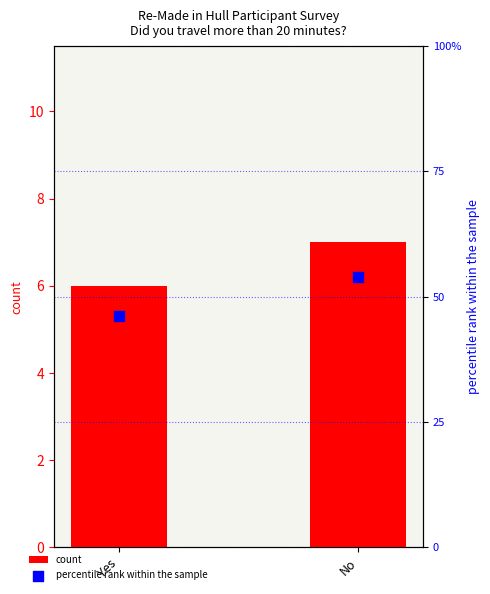

Which series reaches the minimum Y coordinate?

count